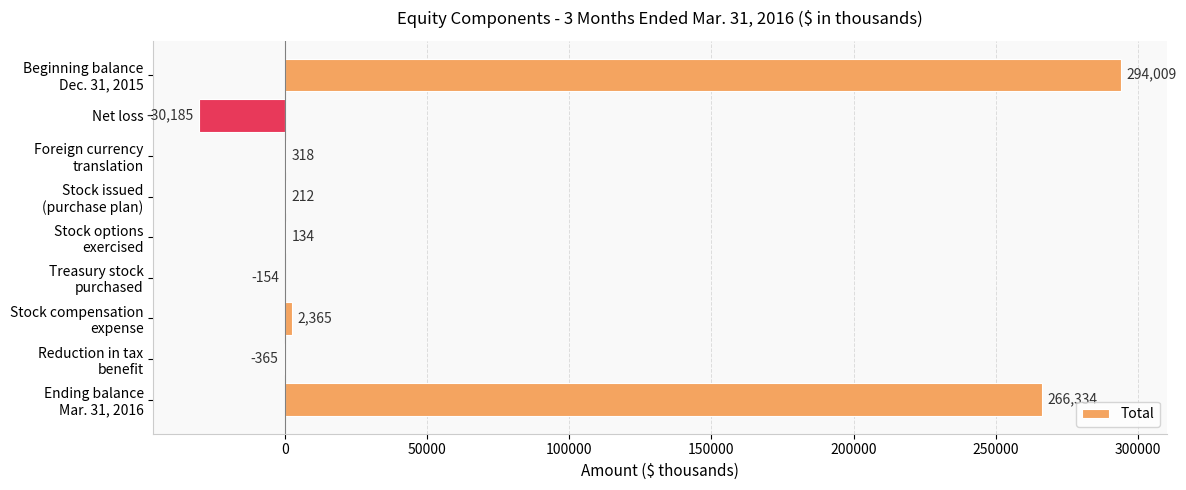

What is the maximum value shown in the chart?

294009